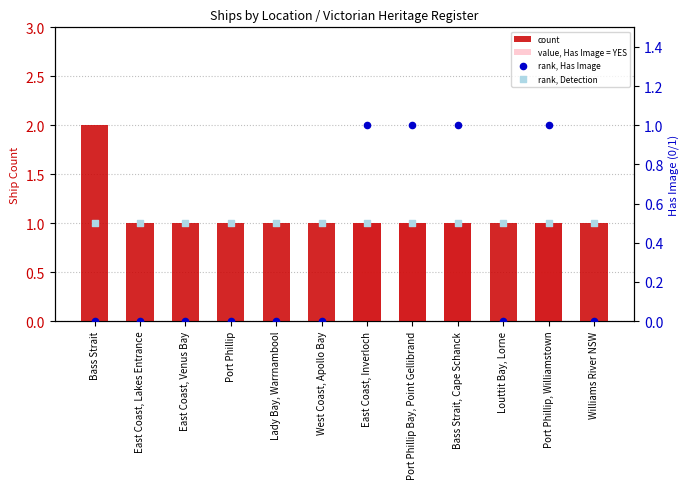

What are all the series names shown in the legend?

count, value, Has Image = YES, rank, Has Image, rank, Detection